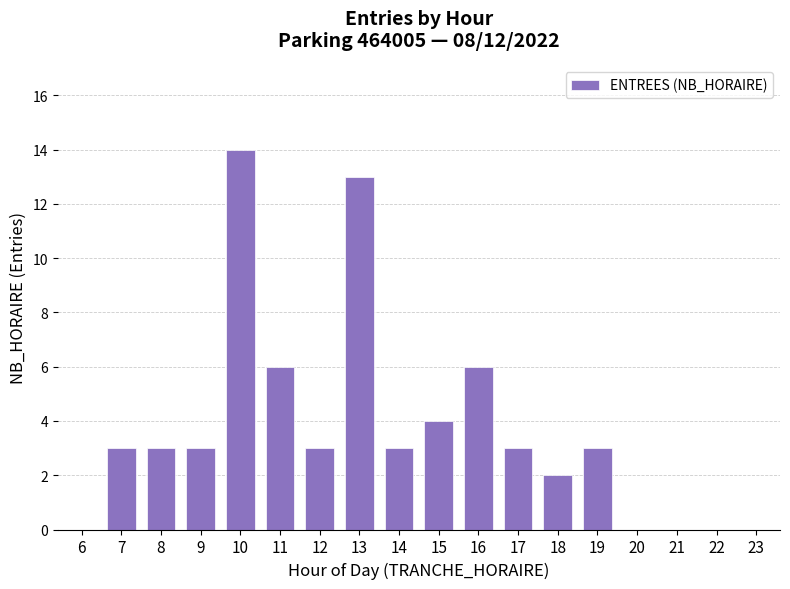

What is the difference between the values at 14 and 22?

3